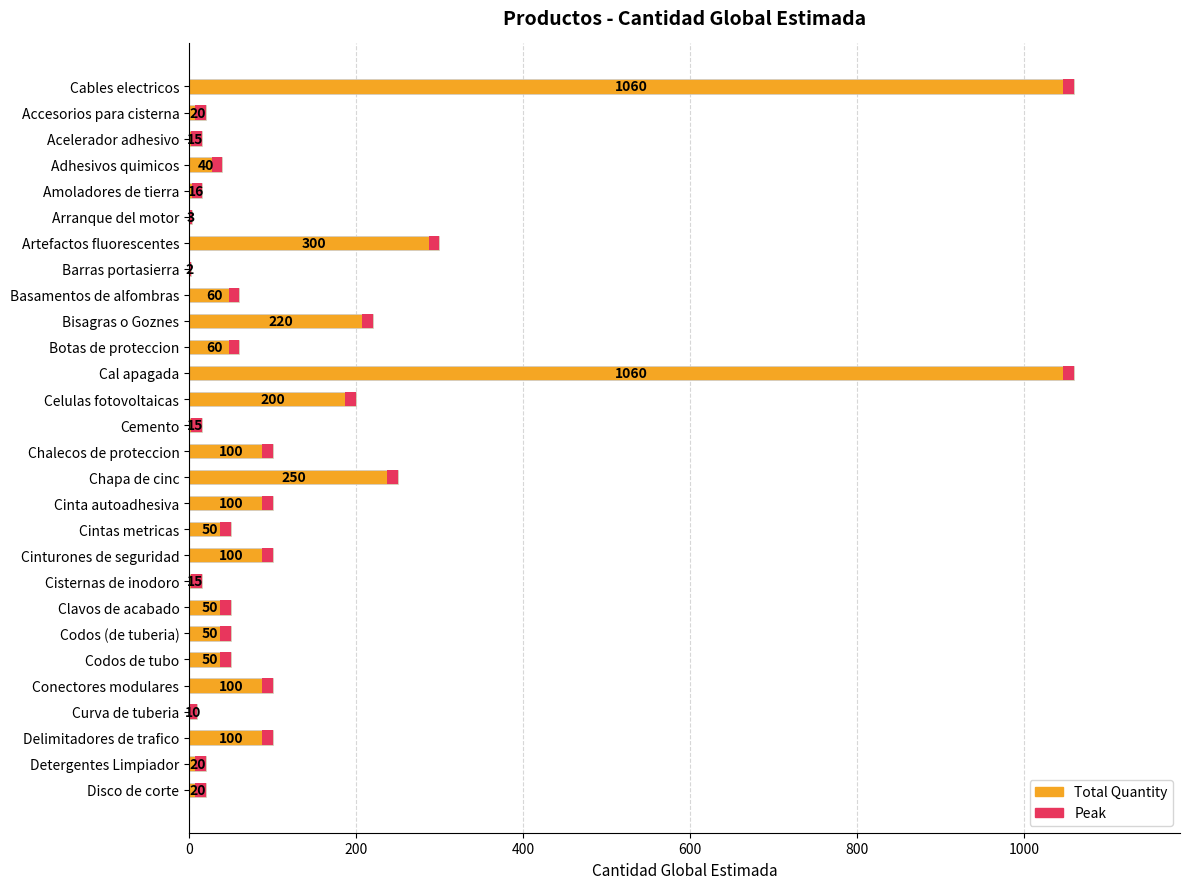

What is the ratio of the value at 8 to the value at 26?

3.0